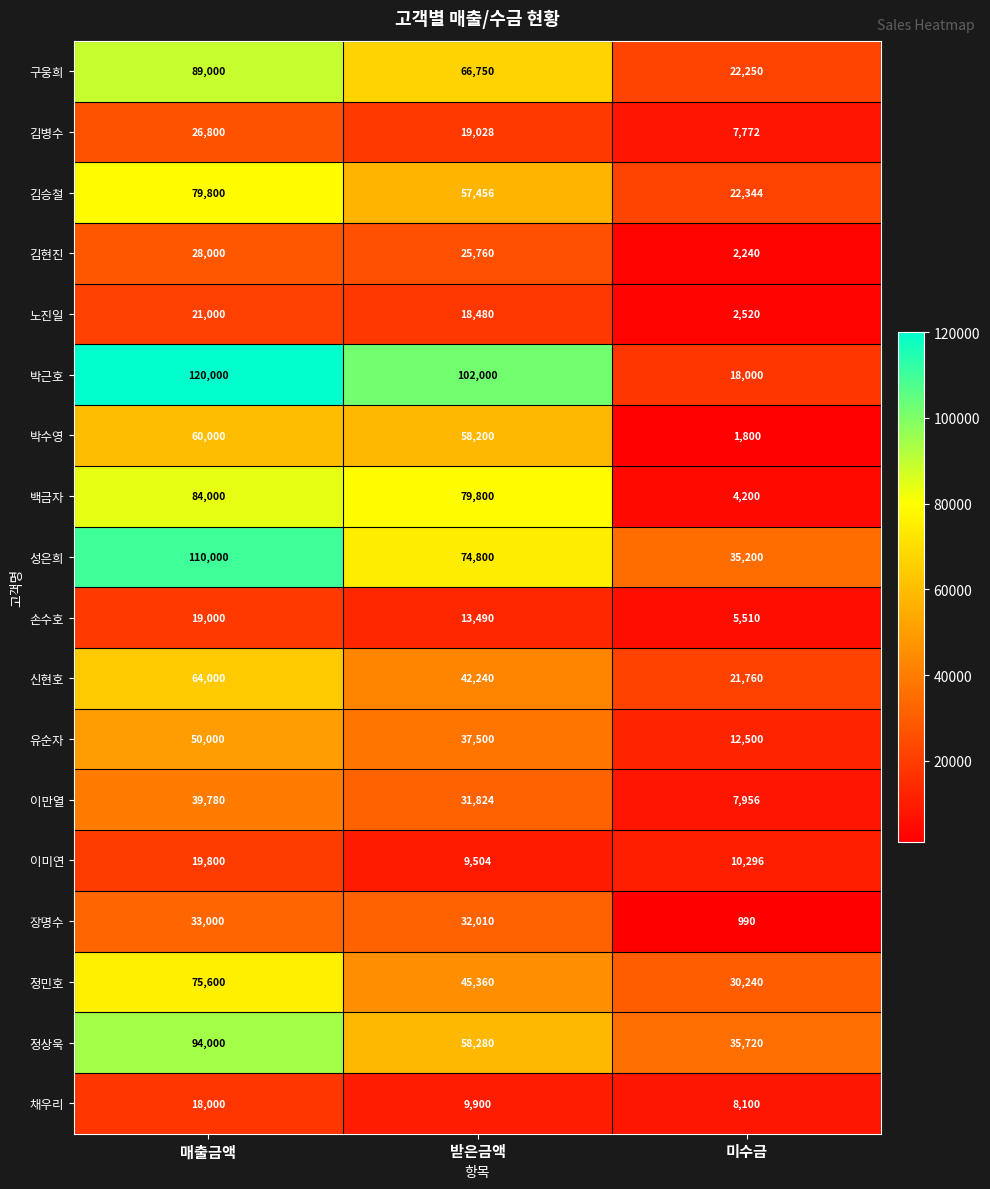

Which series changed the most between 매출금액 and 미수금?

박근호